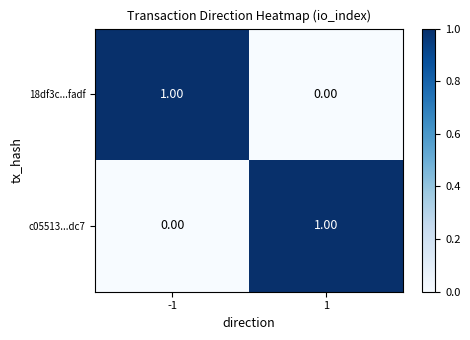

Rank the series at -1 from lowest to highest value.

c05513...dc7, 18df3c...fadf